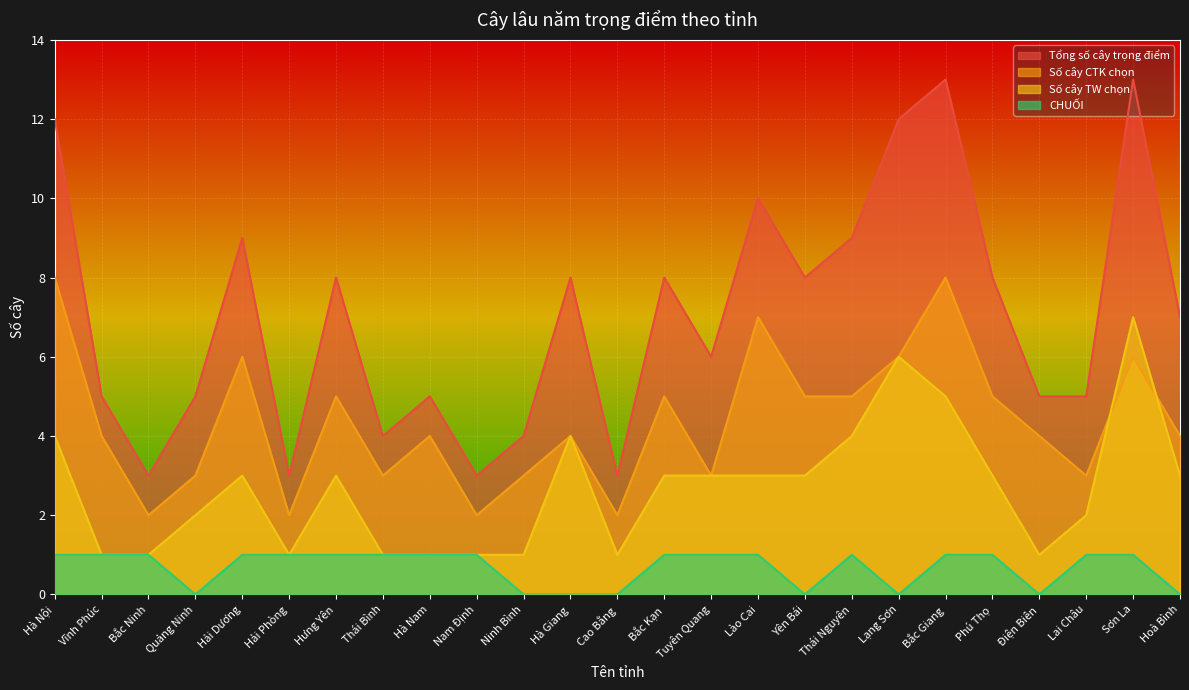

The value of Số cây CTK chọn at Thái Bình is 3. True or false?

True